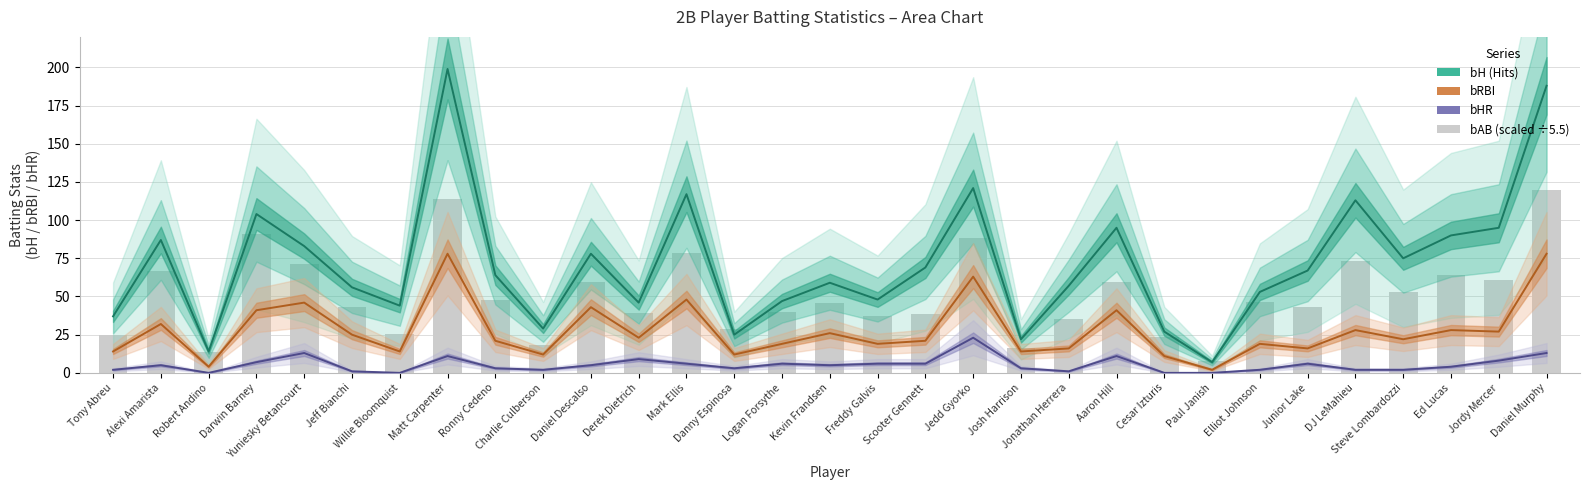

What is the label of the 11th bar from the right?

Jonathan Herrera